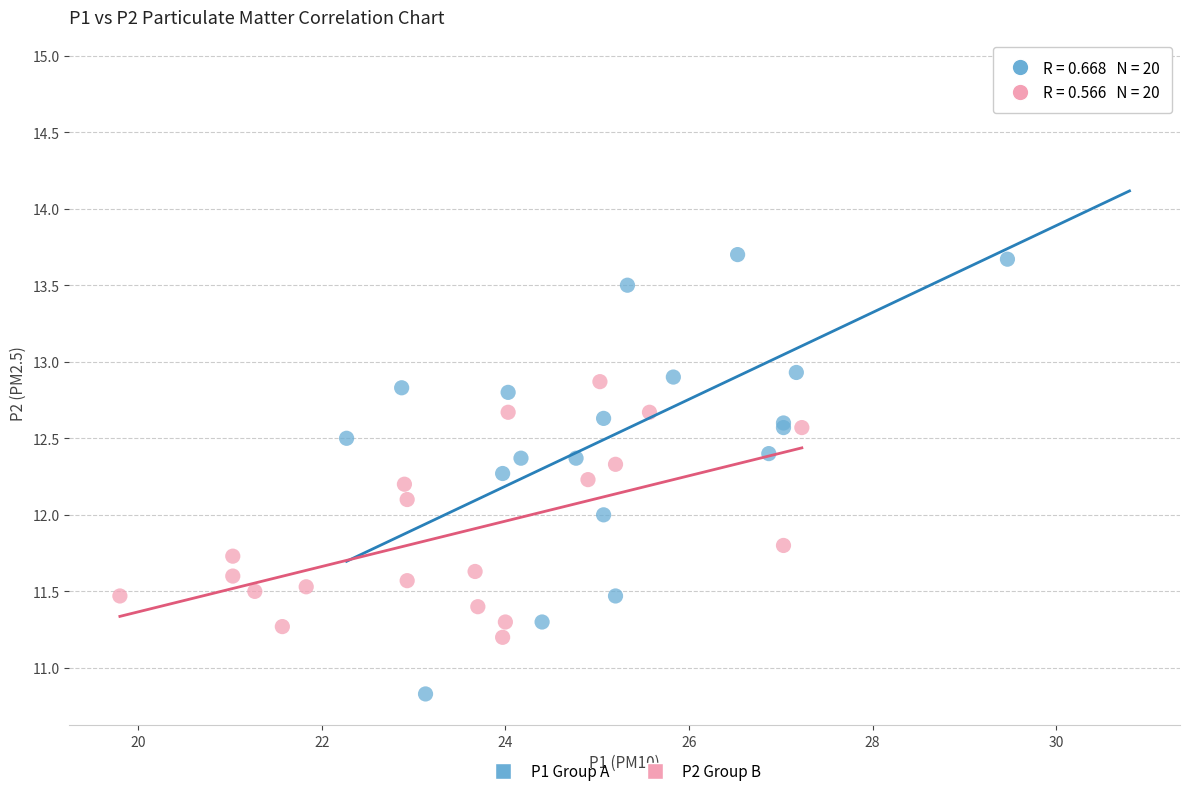

Which series reaches the minimum Y coordinate?

P1 Group A